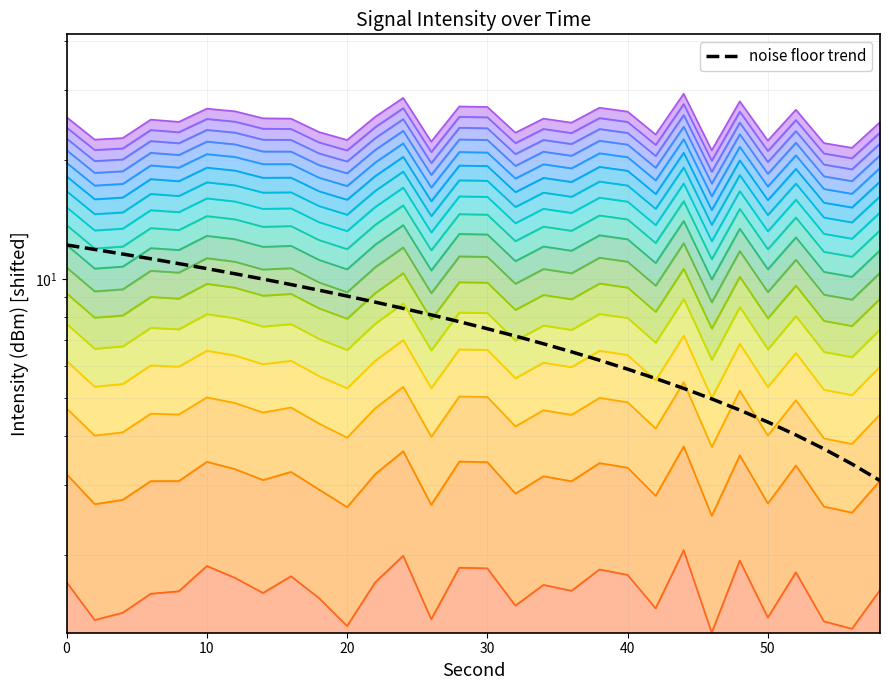

Does the chart have visible grid lines?

Yes